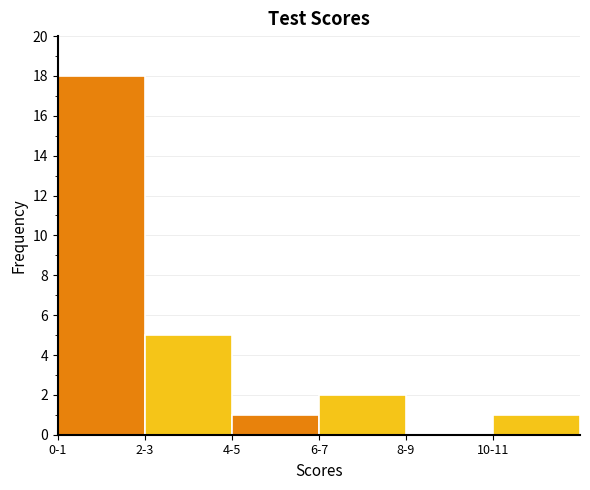

Reading right to left, extract all data points from this chart.

10-11=1	8-9=0	6-7=2	4-5=1	2-3=5	0-1=18